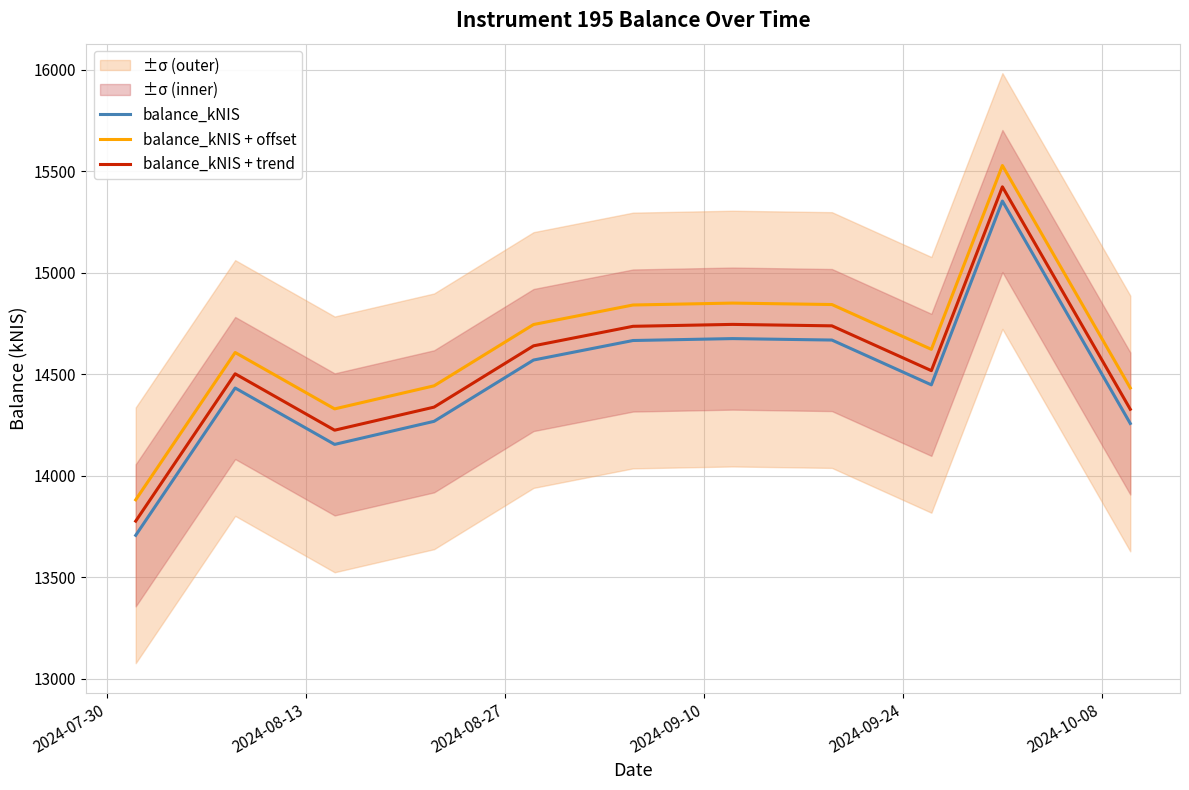

True or false: balance_kNIS and balance_kNIS + offset cross at least once.

False